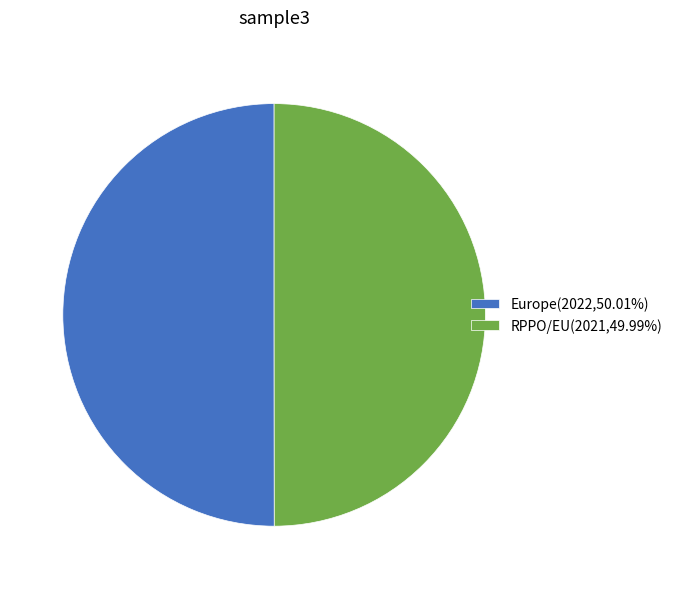

Combined, do RPPO/EU(2021,49.99%) and Europe(2022,50.01%) account for over 50%?

Yes